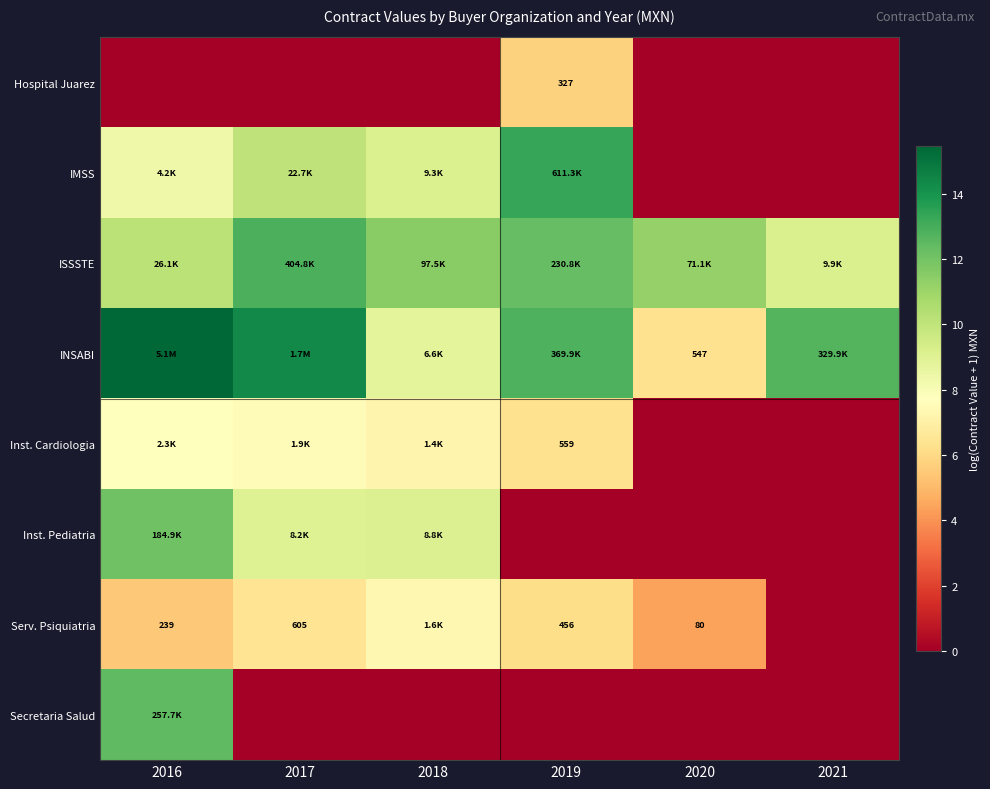

At which label does ISSSTE reach its peak?

2017